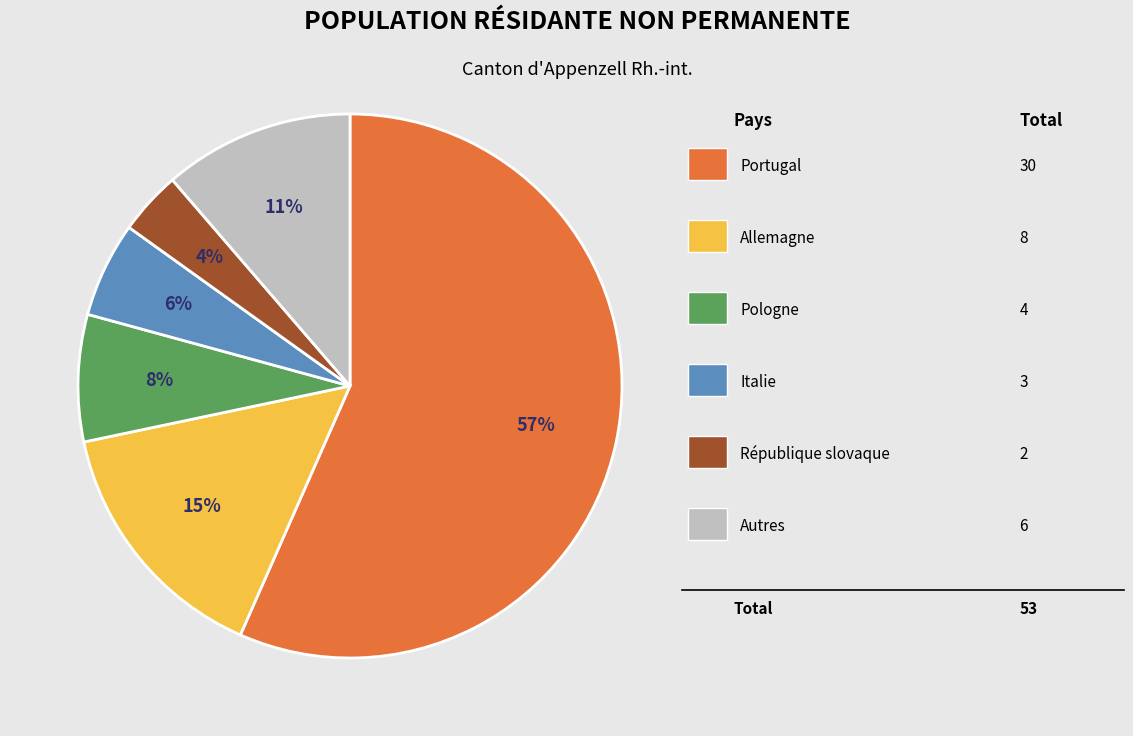

To the nearest percent, what is the average slice percentage?

17%